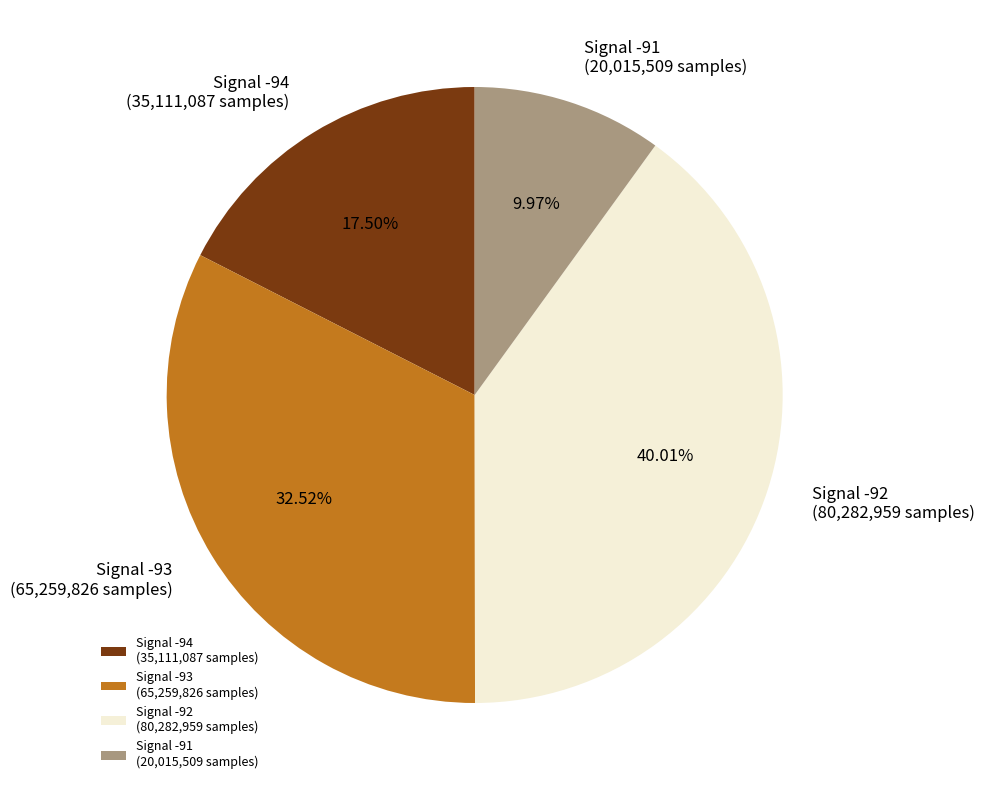

Do Signal -94 (35,111,087 samples) and Signal -92 (80,282,959 samples) together represent more than half of the pie?

Yes